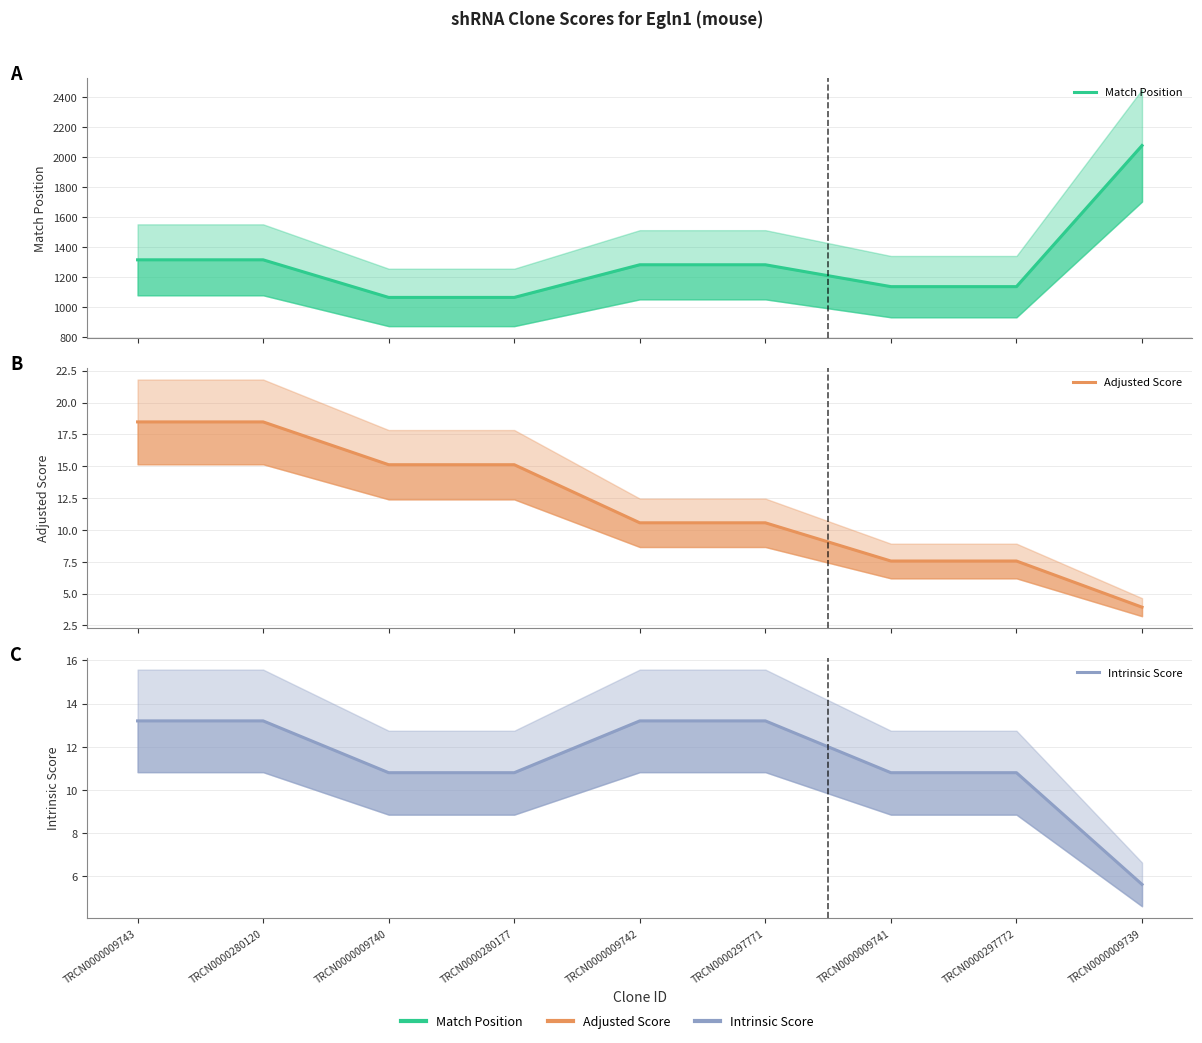

What is the lowest value of the Intrinsic Score series?

5.6